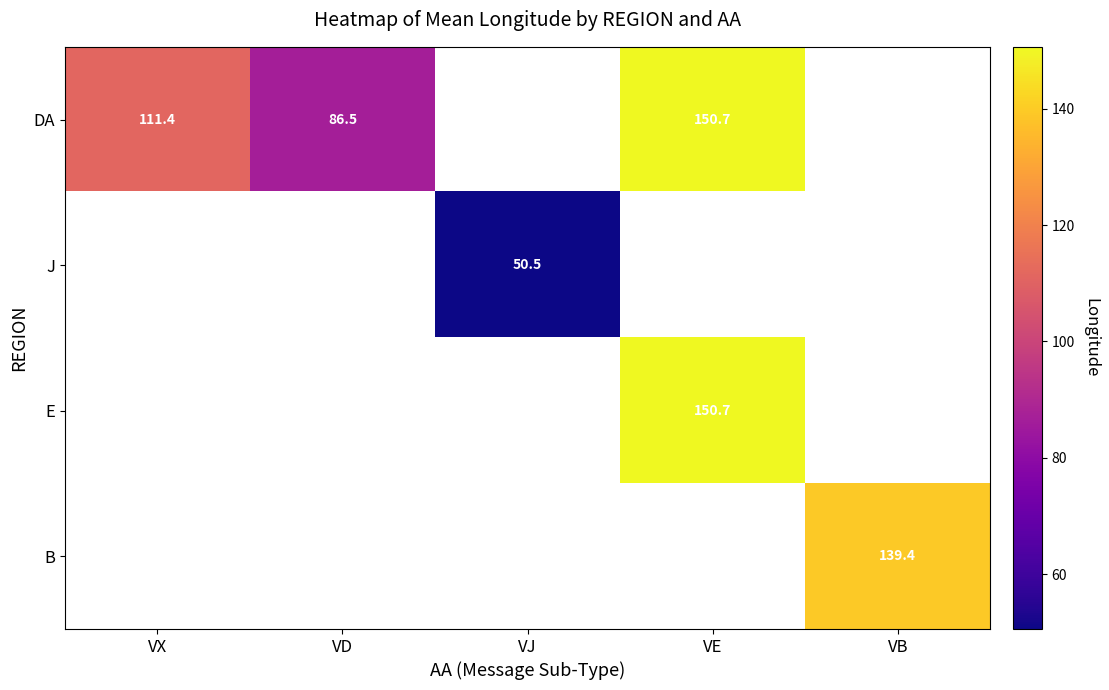

How many values in J are above zero?

1